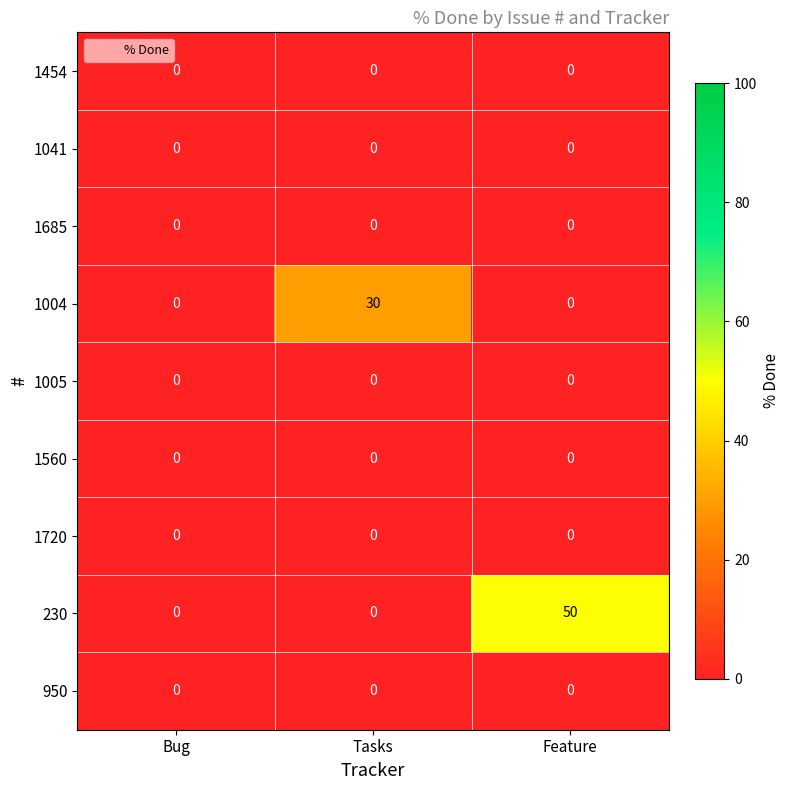

What is the greatest value displayed?

50